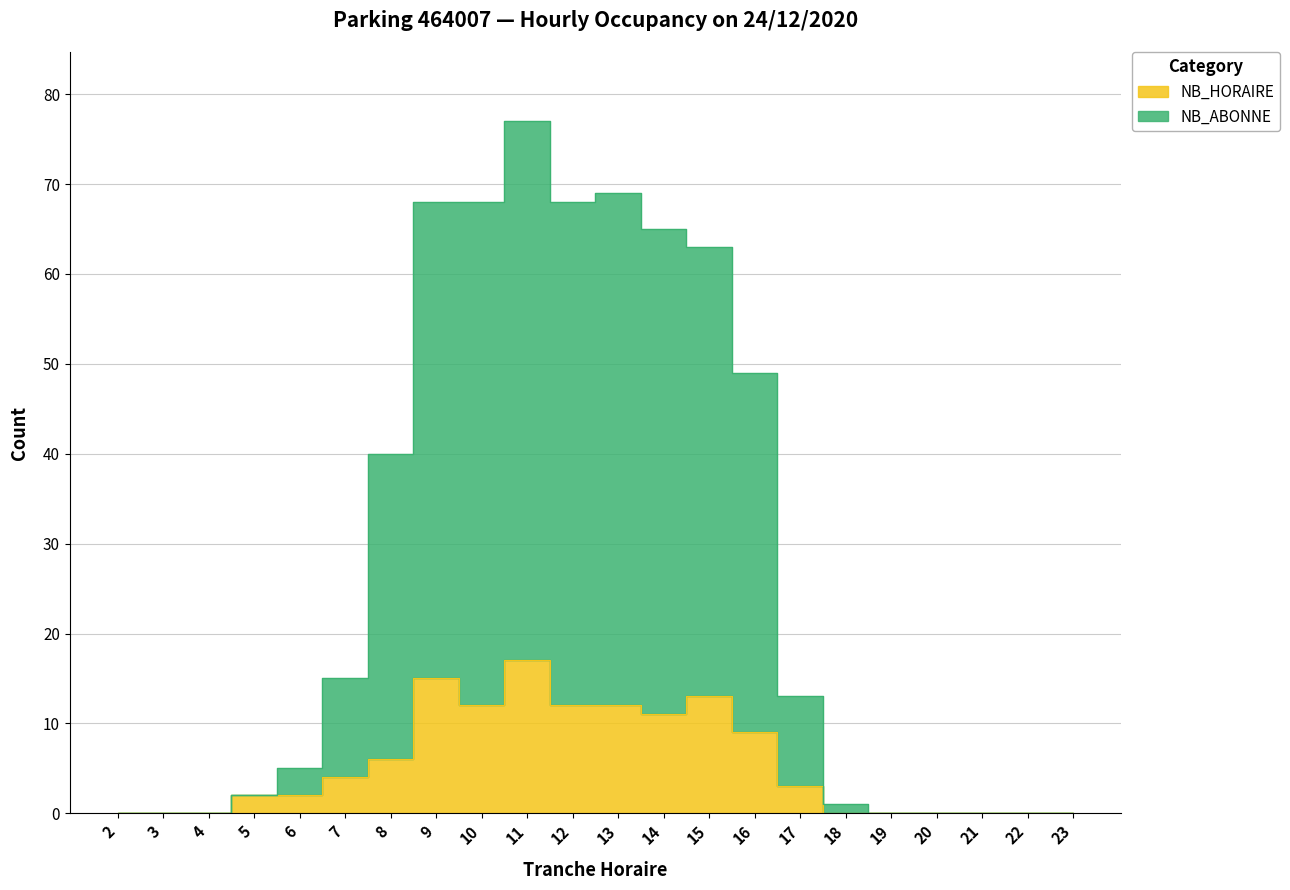

What is the difference between the maximum and minimum values in the NB_HORAIRE series?

17